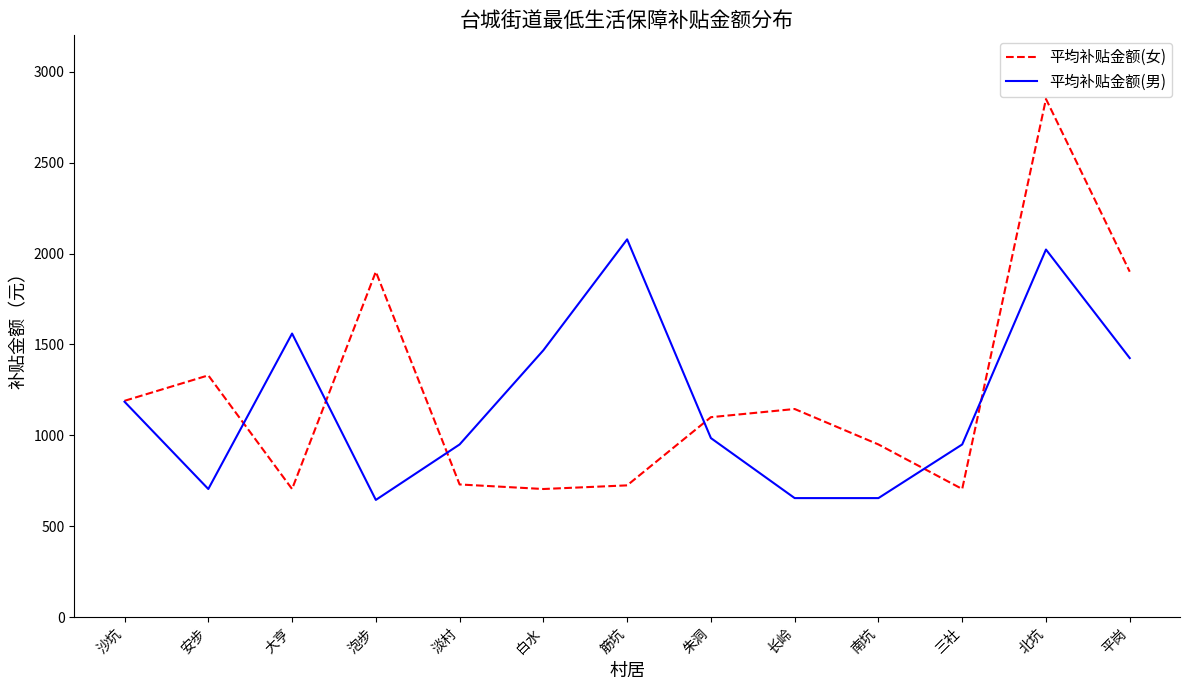

Between 泡步 and 南坑, which series saw the biggest shift?

平均补贴金额(女)